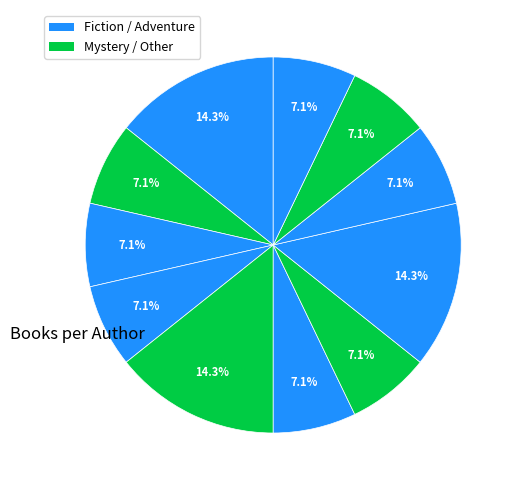

Count the number of slices in the pie.

11